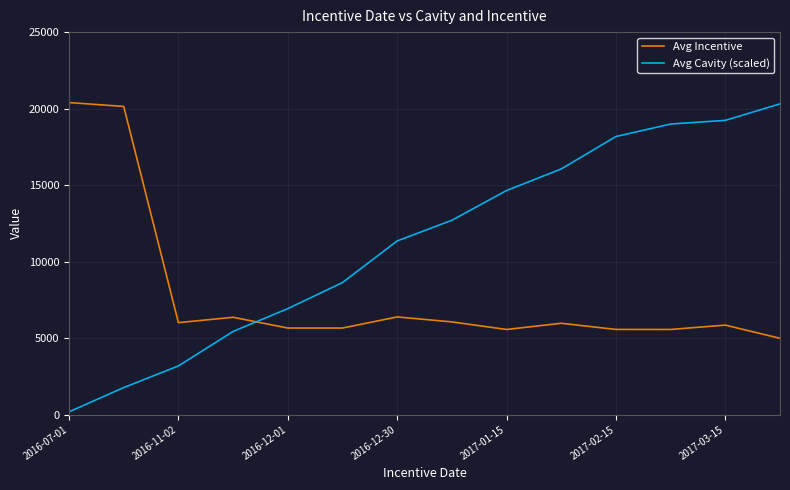

True or false: Avg Incentive and Avg Cavity (scaled) intersect in this chart.

True